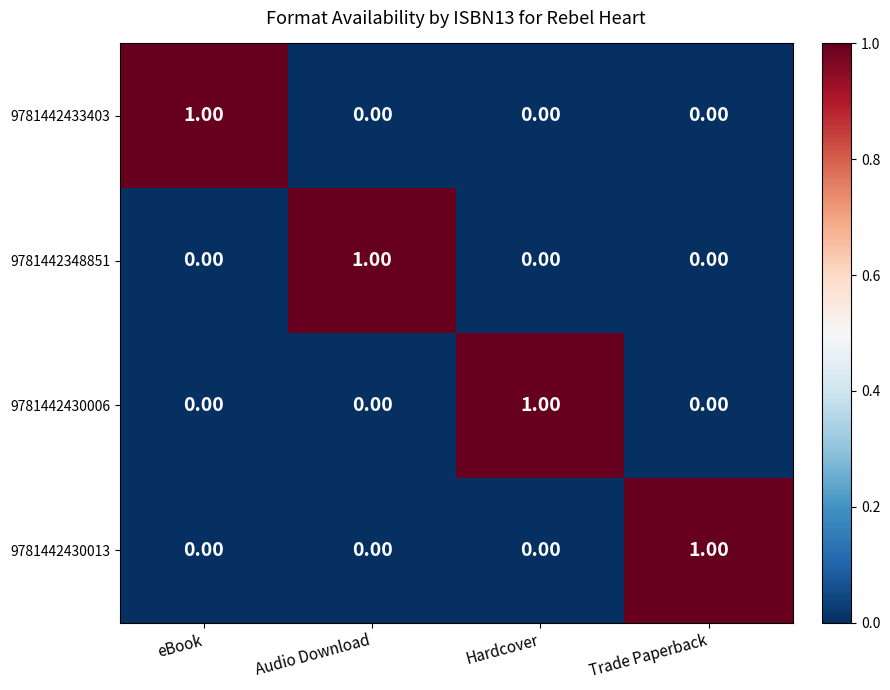

Is the value of 9781442348851 at Audio Download greater than the value of 9781442430013 at eBook?

Yes